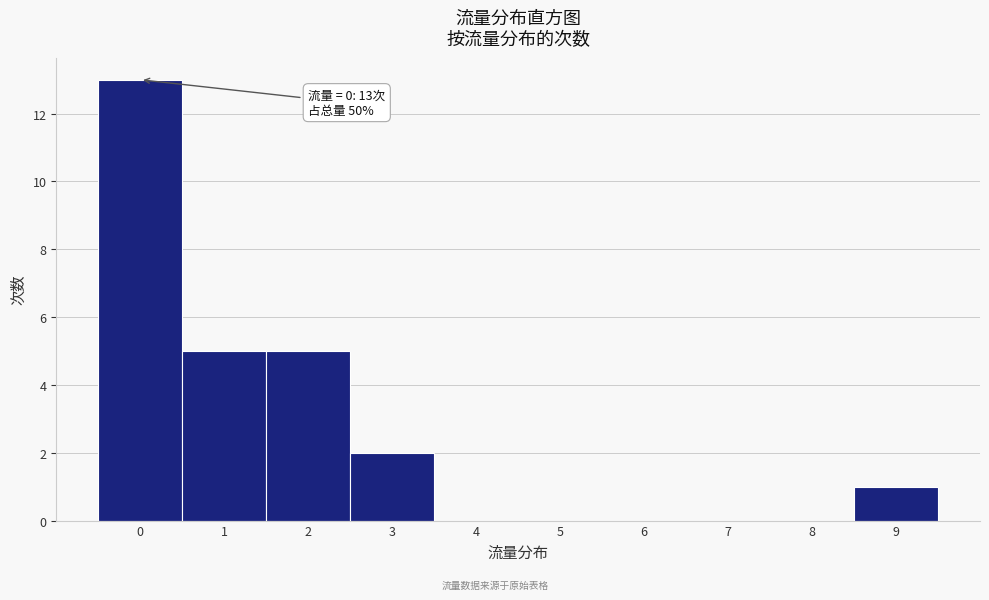

Over which range of the x-axis is the bar tallest?

-0.5 to 0.5